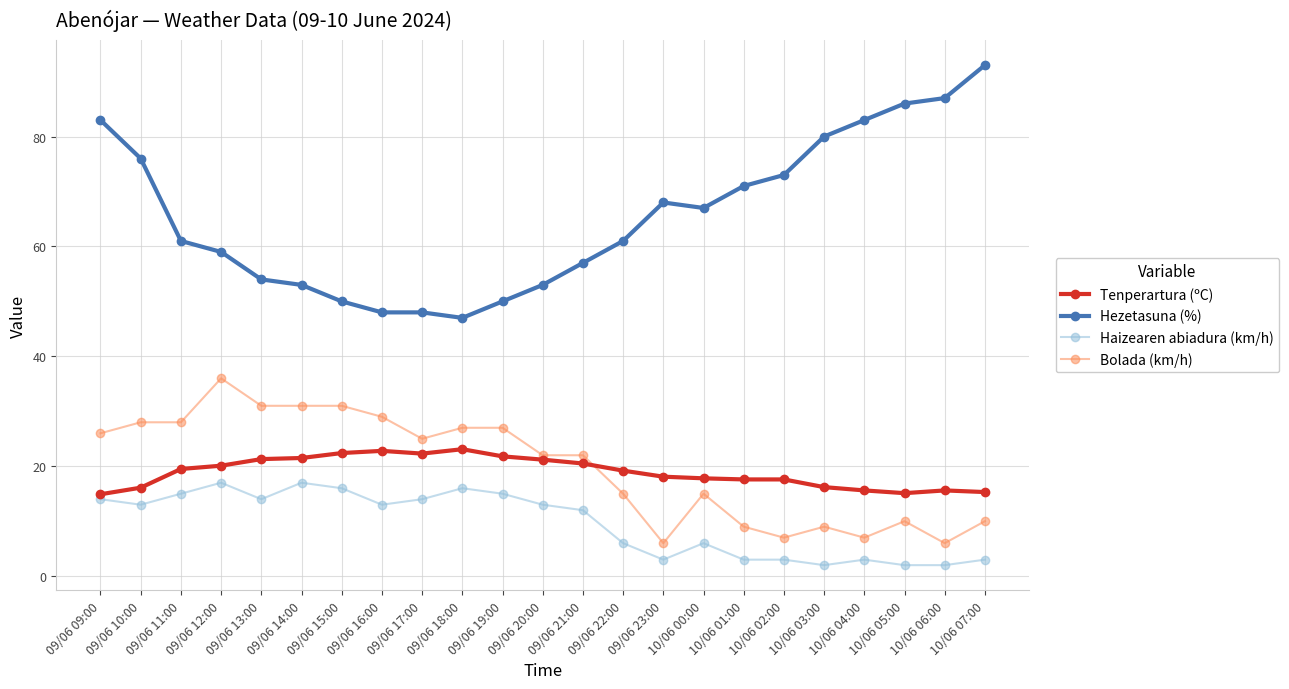

What is the value of the Tenperartura (ºC) point at the 16th from the left?

17.8